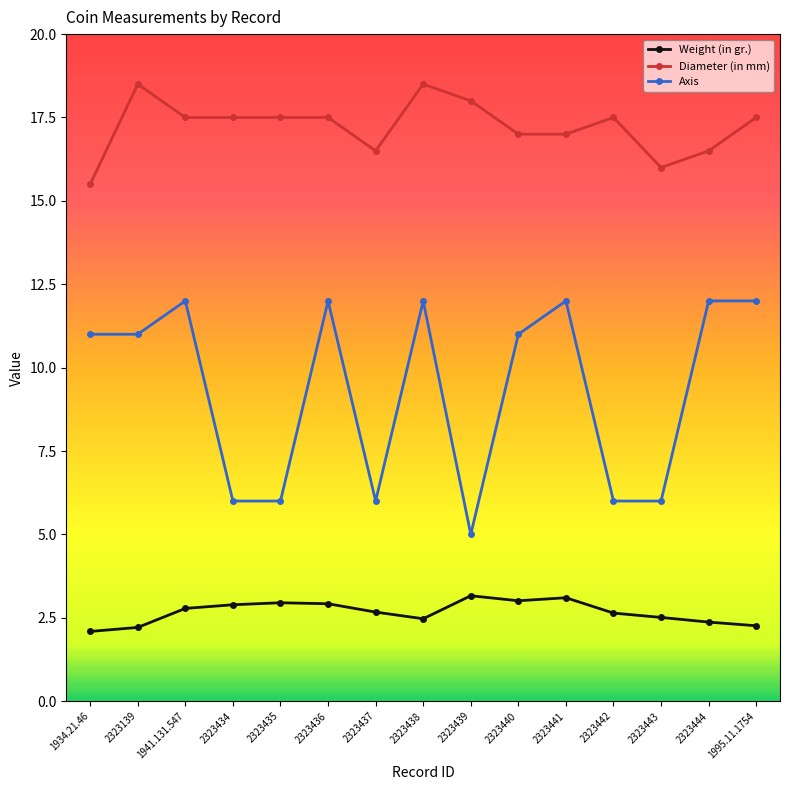

What is the sum of the Weight (in gr.) values at 2323437 and 1995.11.1754?

4.9